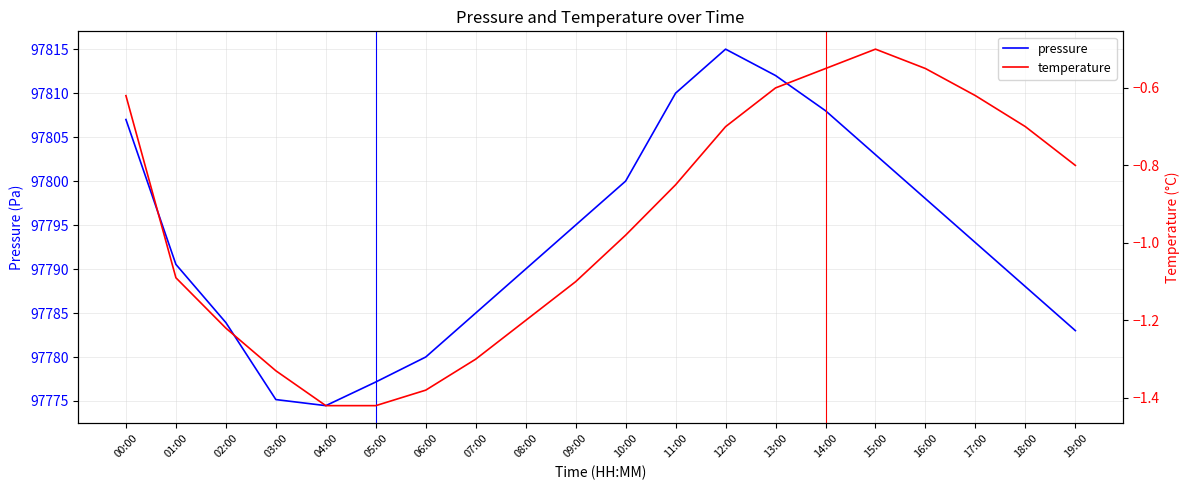

Is this an area chart (filled region under the line)?

No